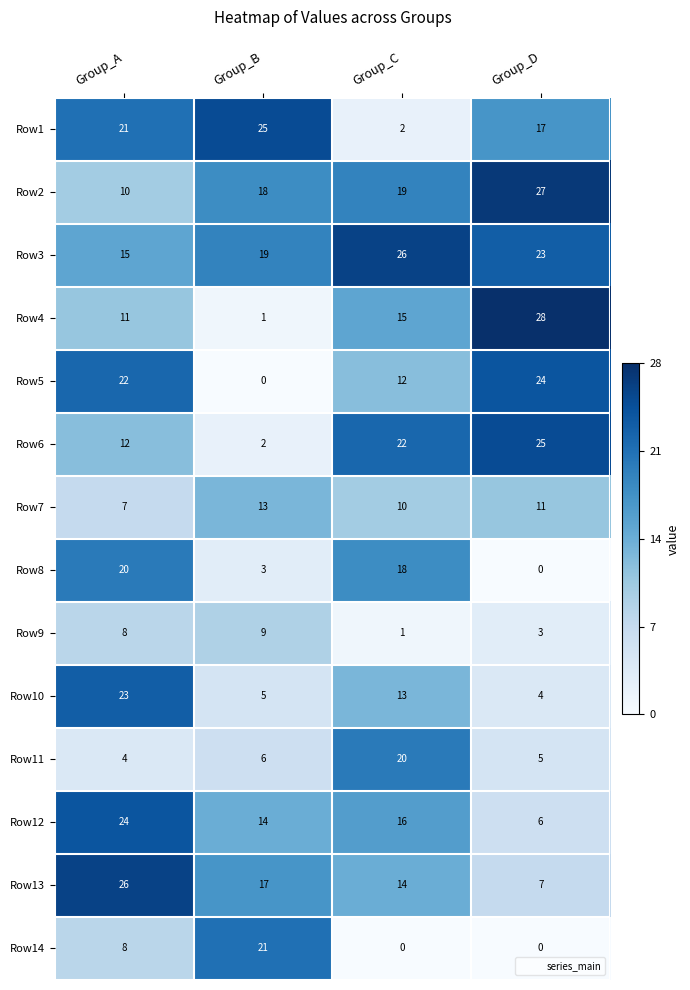

The value of Row8 at Group_B is 1. True or false?

False